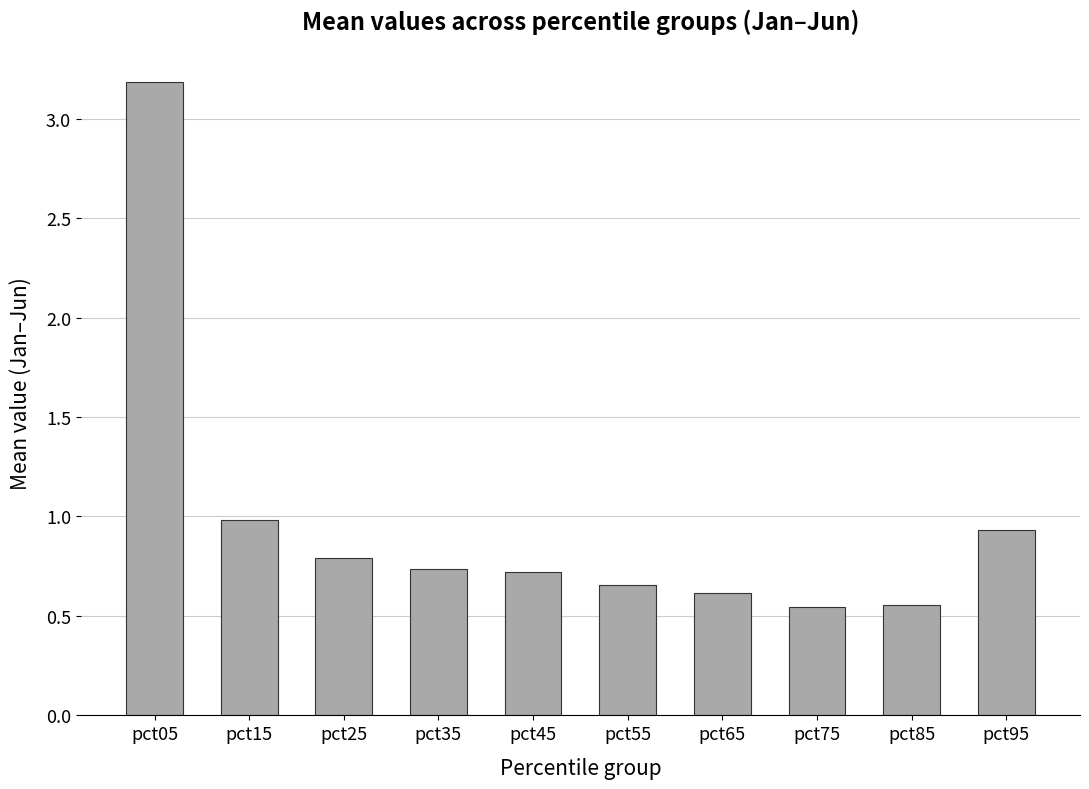

Between pct25 and pct05, which is larger?

pct05